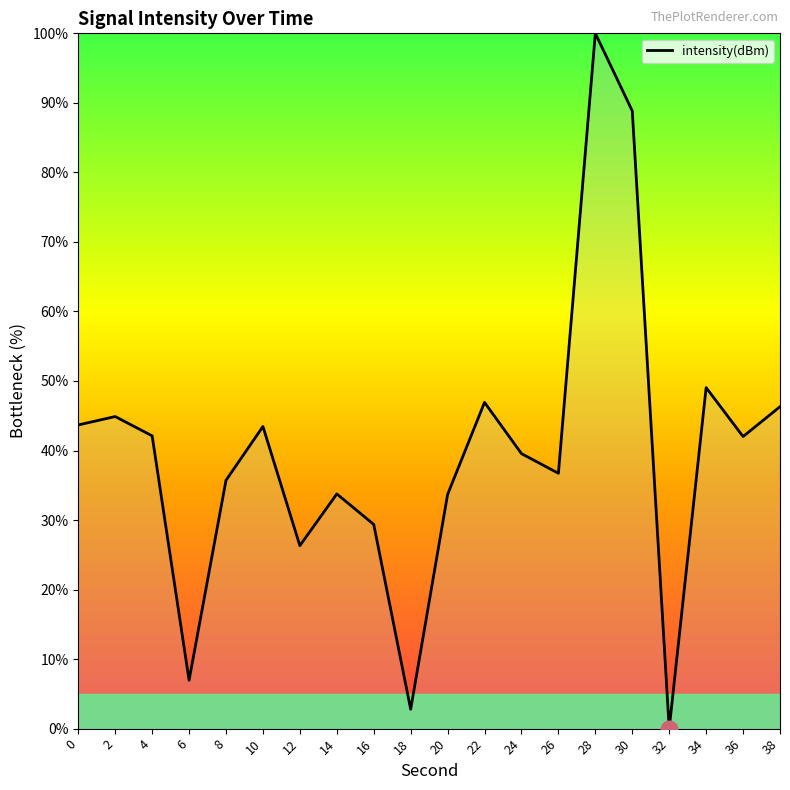

At which category does the chart reach its peak across all series?

28